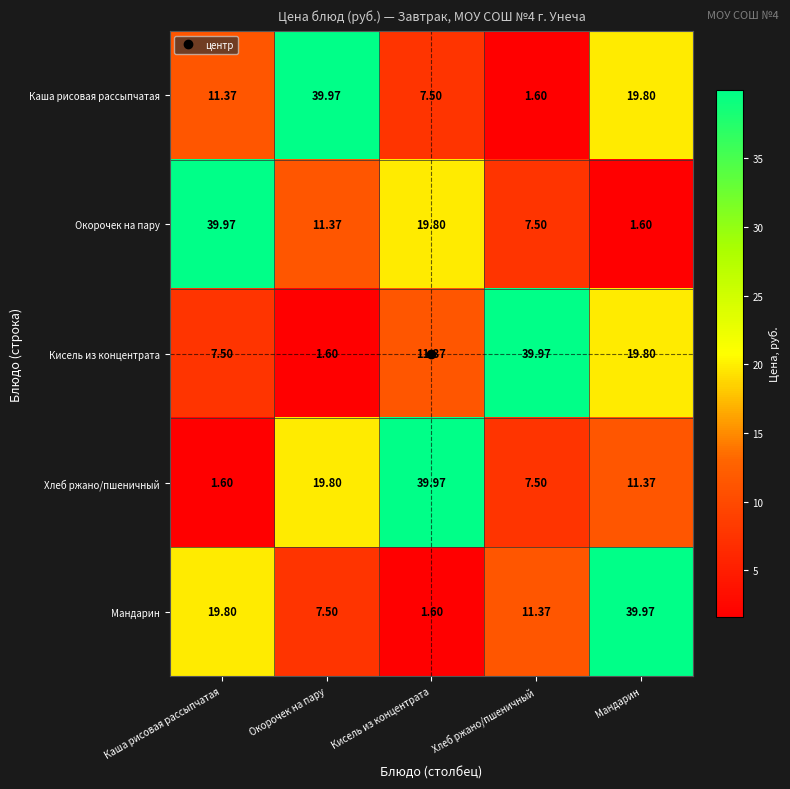

At which label does Мандарин reach its peak?

Мандарин